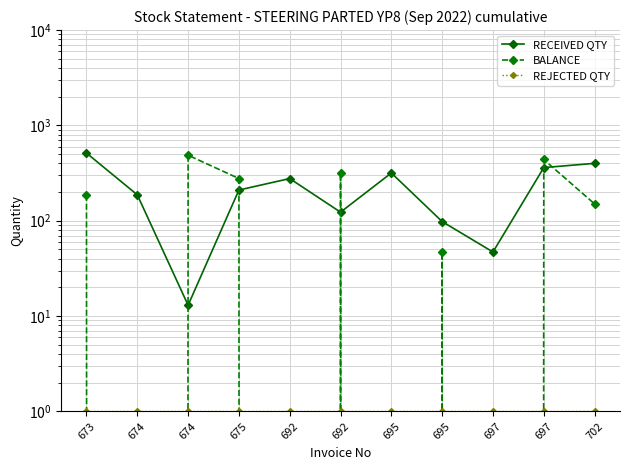

Is the value of RECEIVED QTY at 695 greater than the value of BALANCE at 702?

Yes